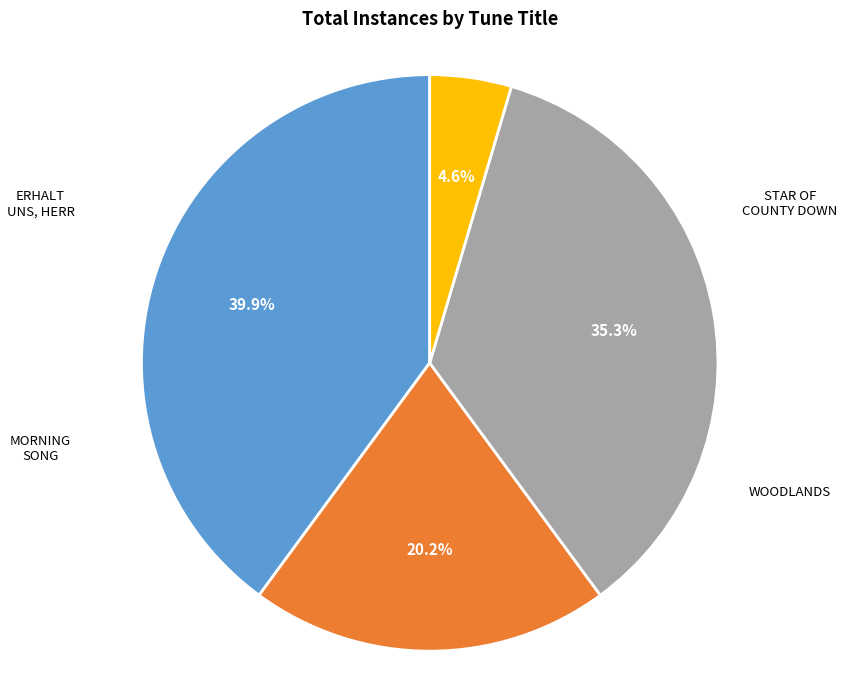

Does any single category account for the majority?

No